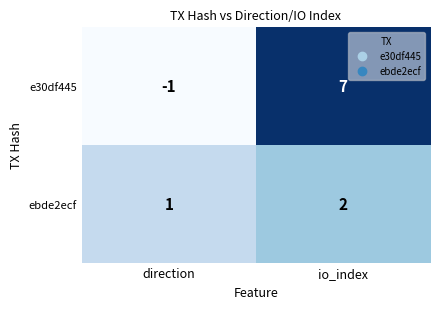

True or false: e30df445 has a value of 5 at io_index.

False